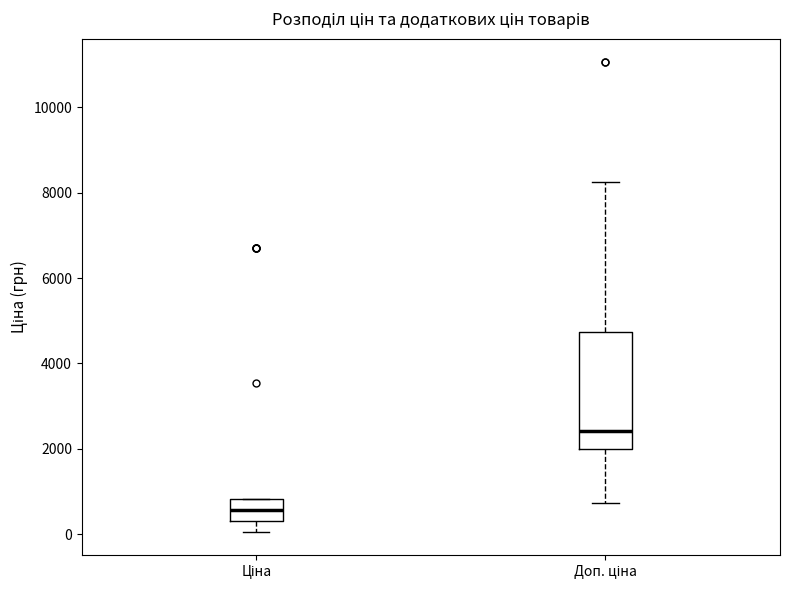

Which box's median line is the highest?

Доп. ціна